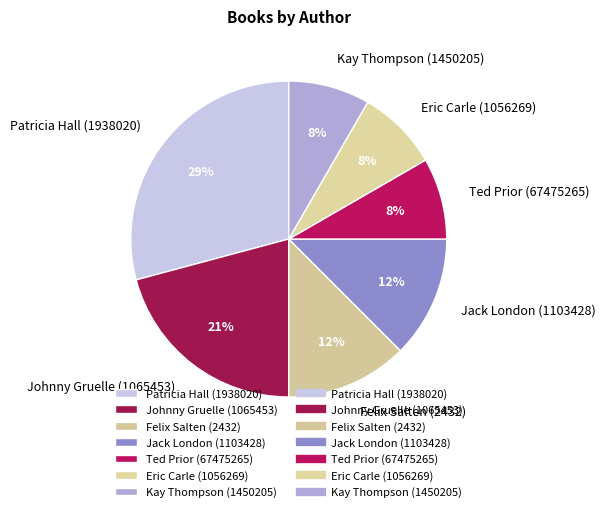

To the nearest percent, what is the difference between the largest and smallest slice percentages?

21%